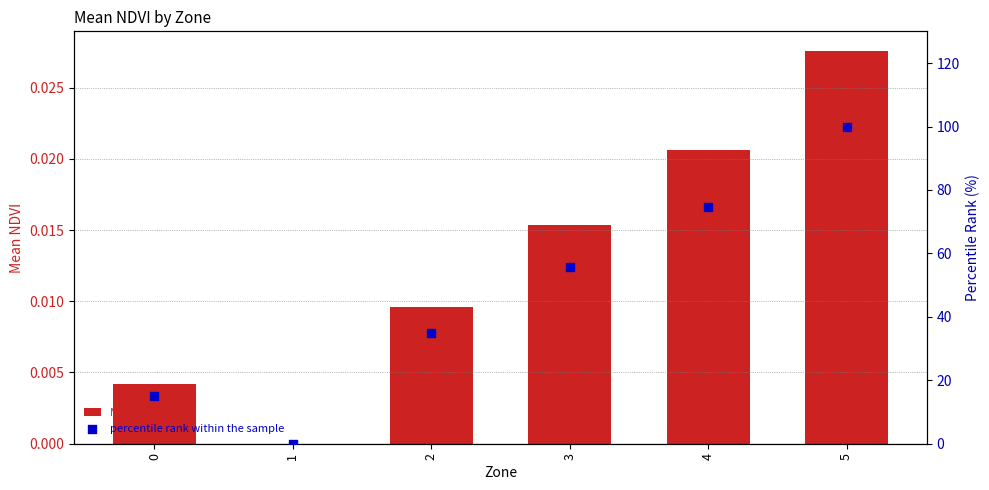

Which series has the widest spread of Y values?

percentile rank within the sample